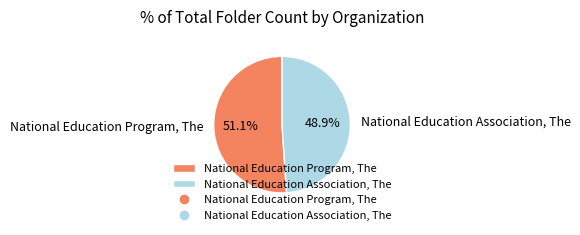

Does National Education Program, The account for over 50% of the chart?

Yes